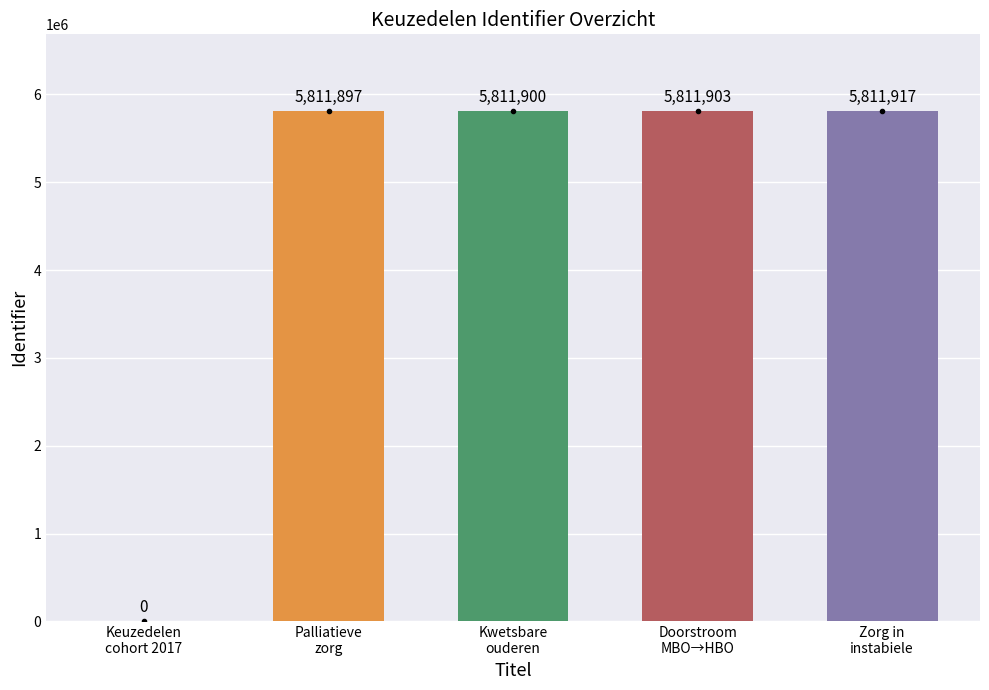

What is the ratio of the value at Zorg in
instabiele to the value at Doorstroom
MBO→HBO?

1.0